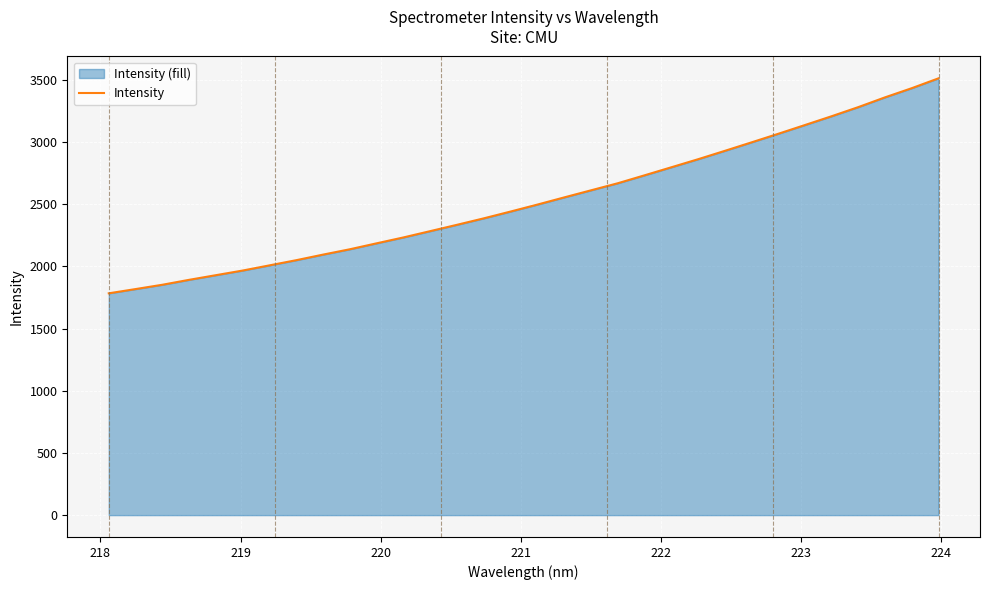

What is the smallest value displayed?

1784.0